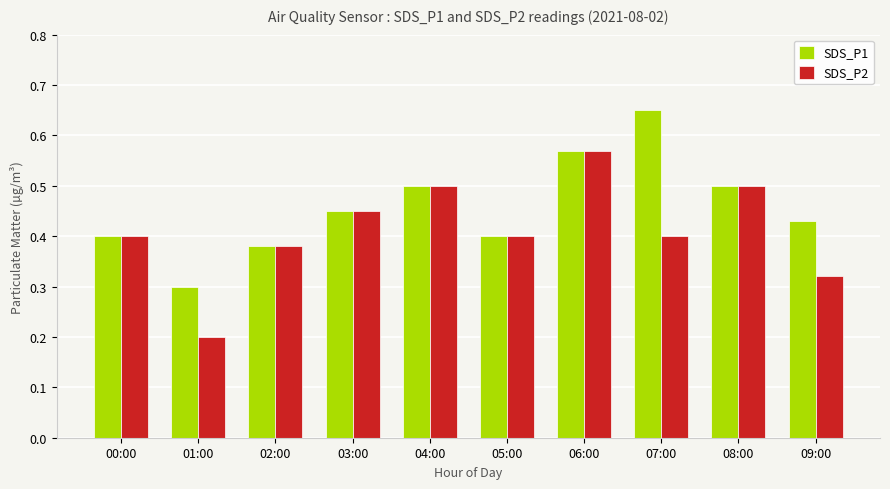

Is it true that SDS_P1 equals 0.9 at 04:00?

False